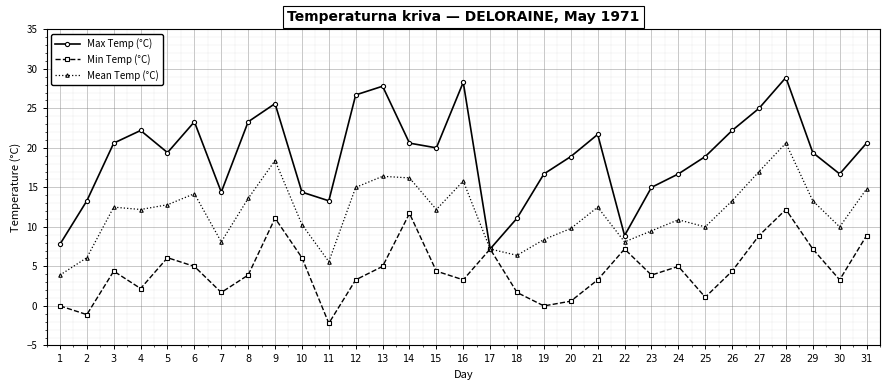

Does the chart have visible grid lines?

Yes